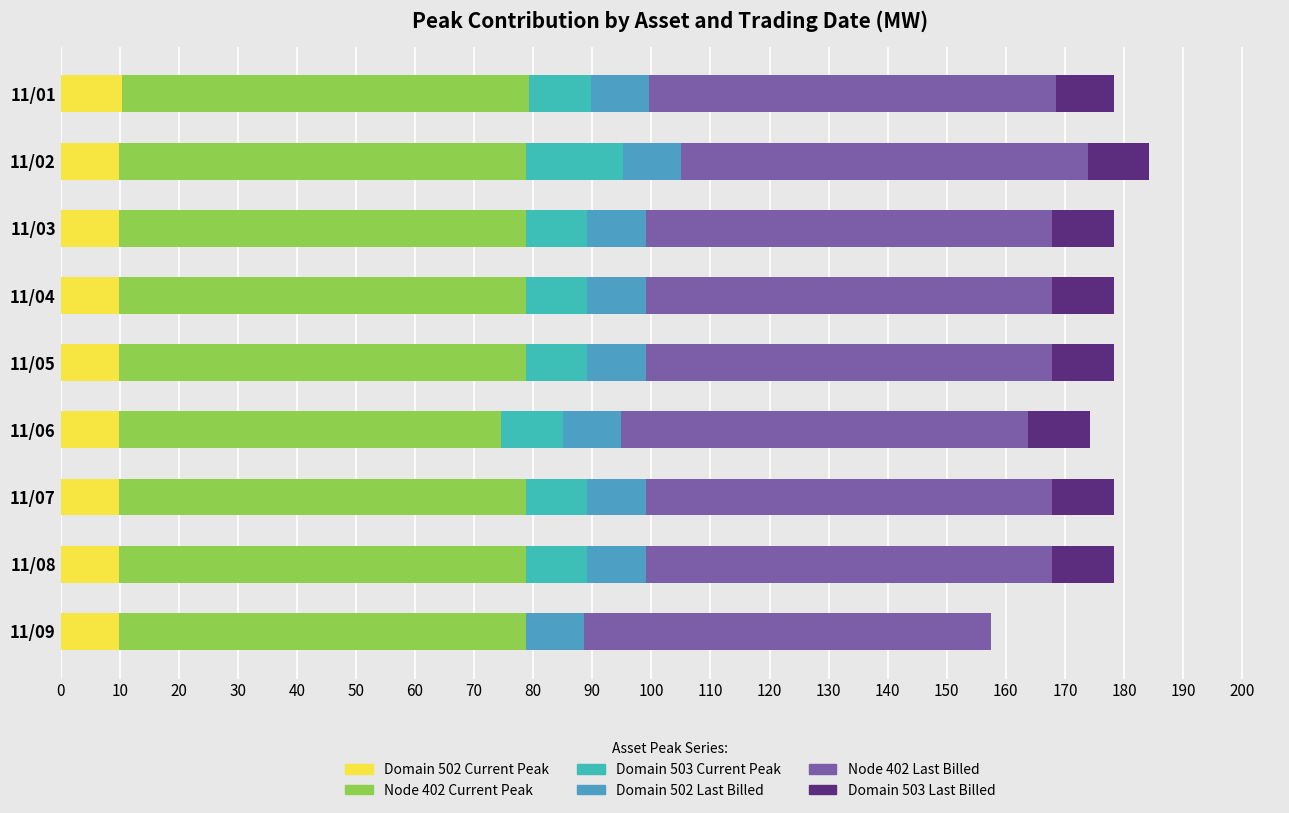

Count the number of data series in this chart.

6